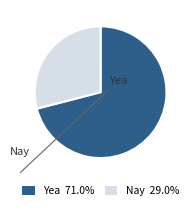

Is the sum of Nay and Yea greater than half?

Yes